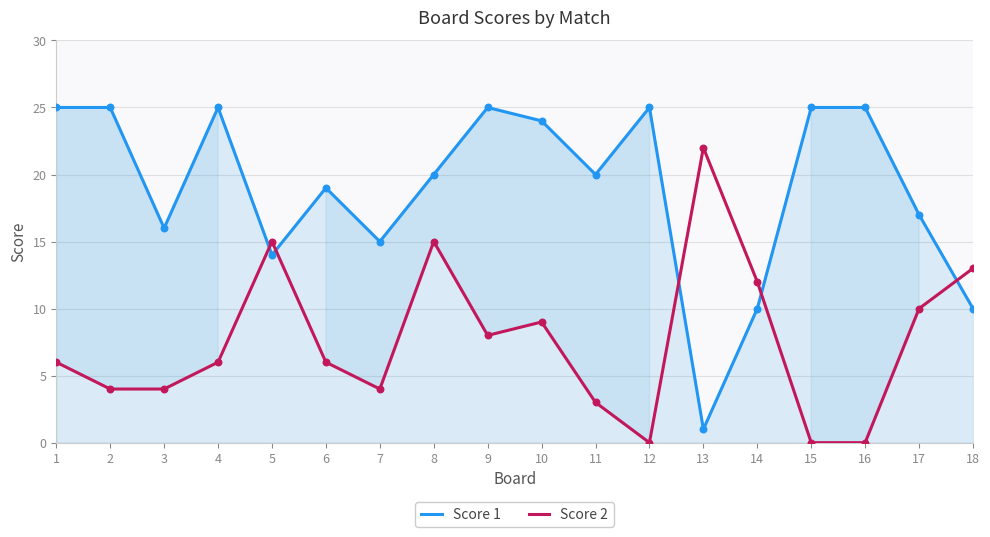

Which series contains the lowest Y value?

Score 2